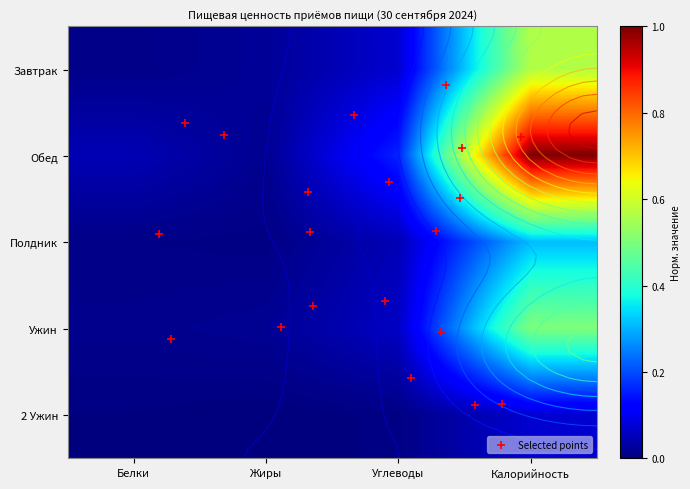

What is the average value of the Ужин series?

0.1